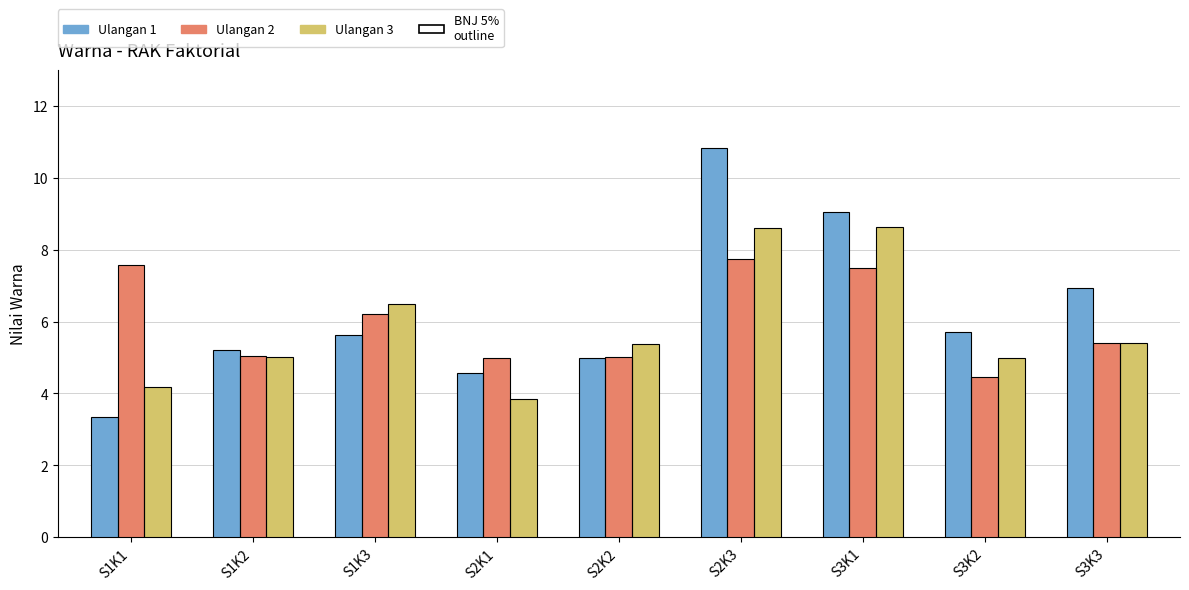

What is the sum of all Ulangan 3 values?

52.5